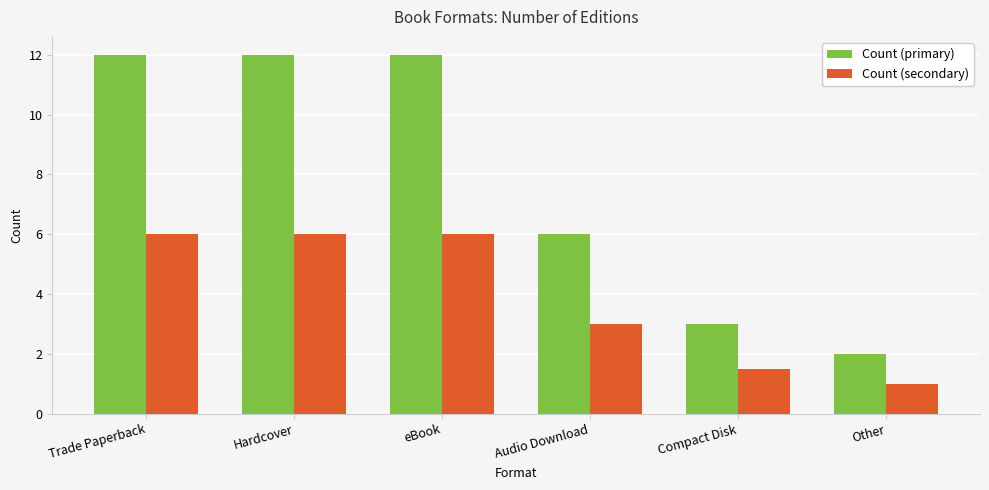

The value of Count (primary) at Other is 2.0. True or false?

True